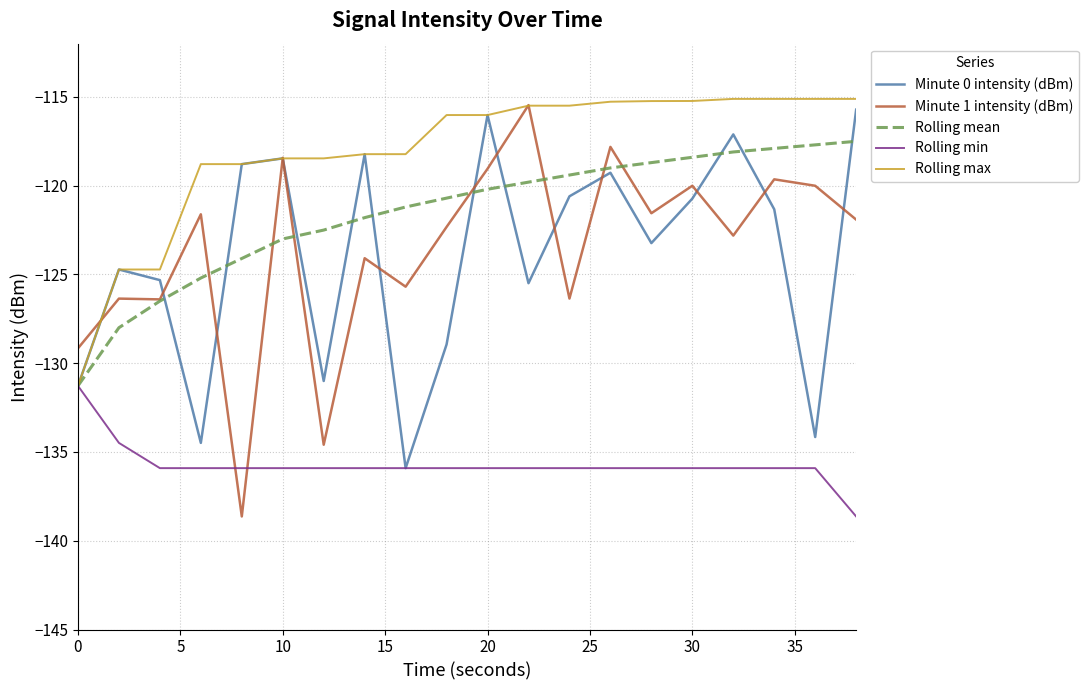

Which series ends up on top after the final intersection of Rolling min and Minute 1 intensity (dBm)?

Minute 1 intensity (dBm)